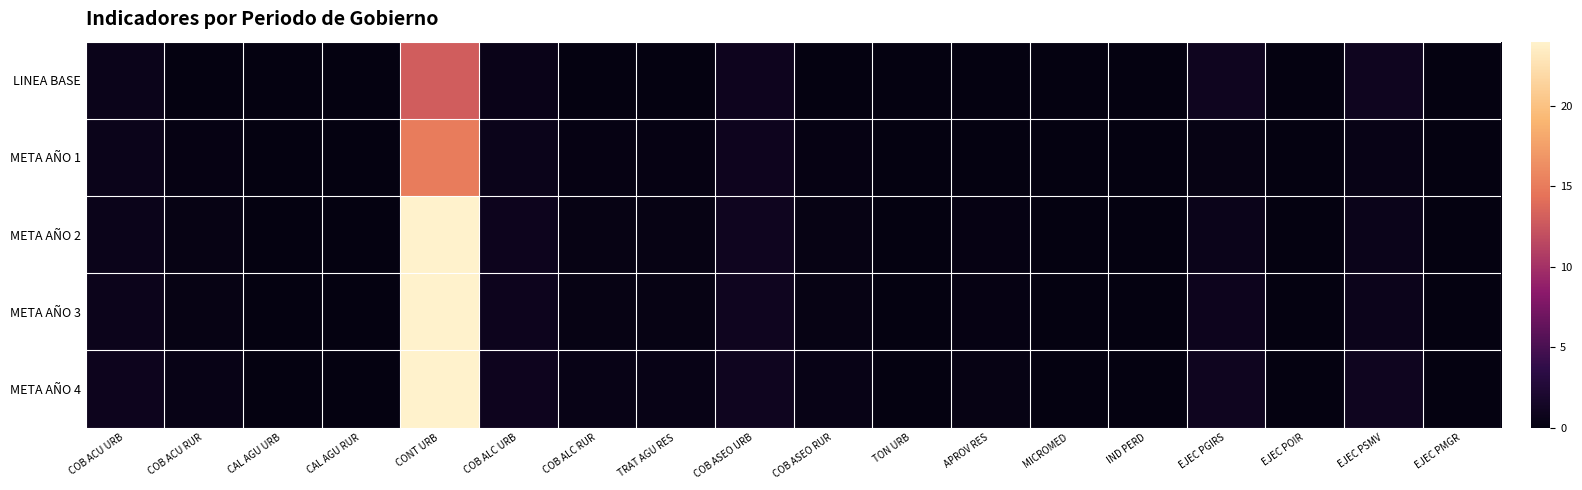

How many data points does each series have?

18